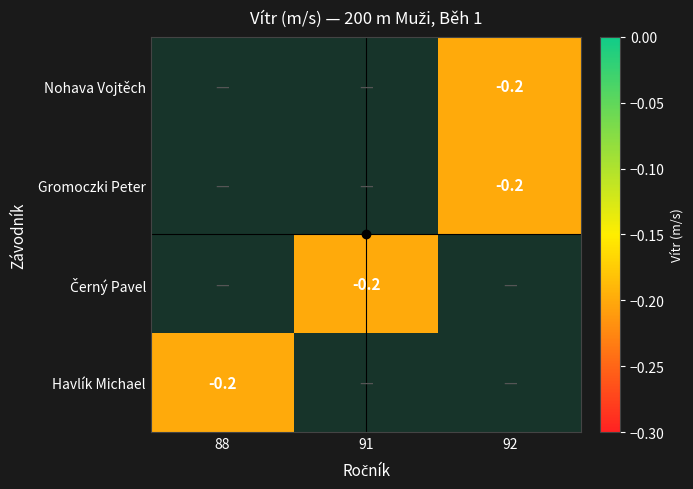

Is it true that Havlík Michael equals -0.2 at 88?

True